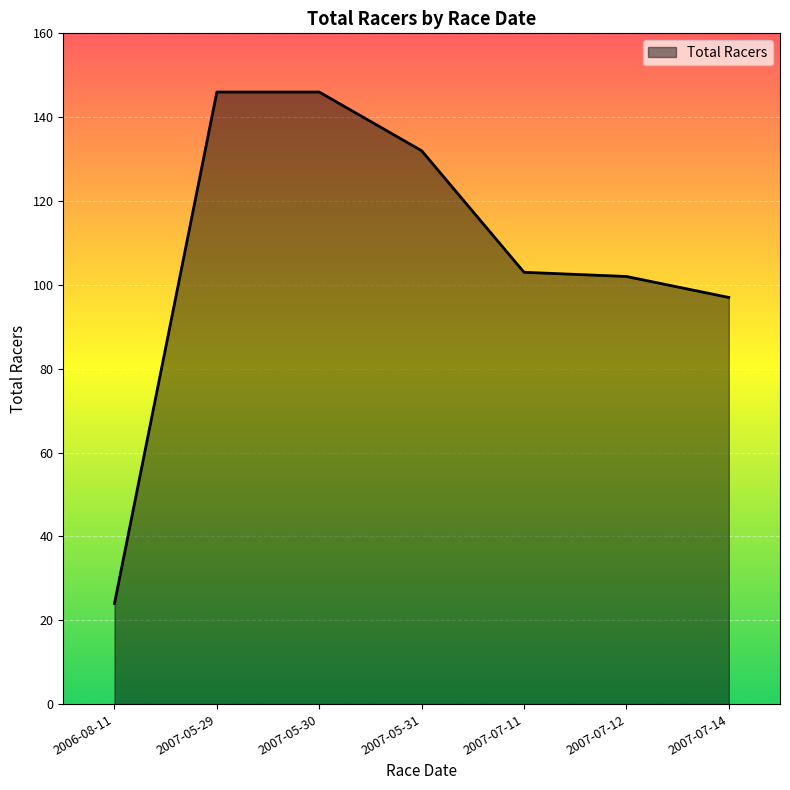

What is the difference between the maximum and second lowest values?

49